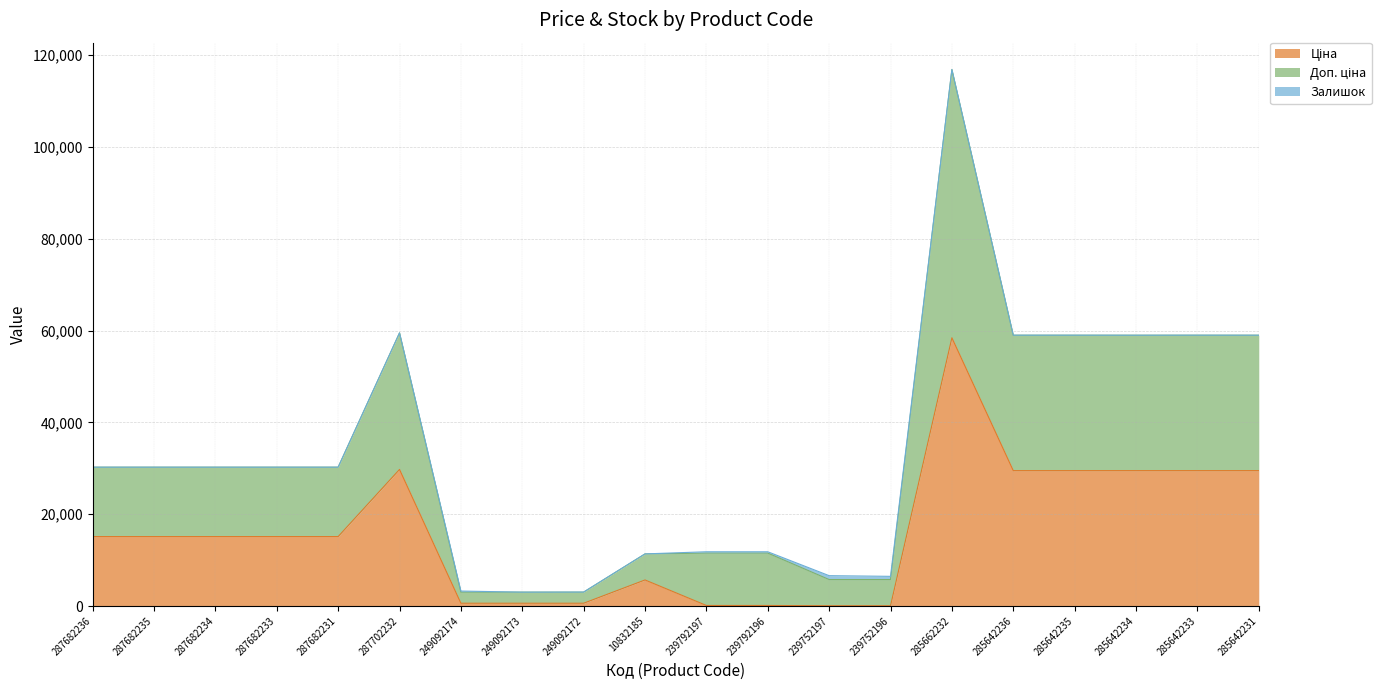

True or false: Ціна has more than 0 points higher than both neighbors.

True